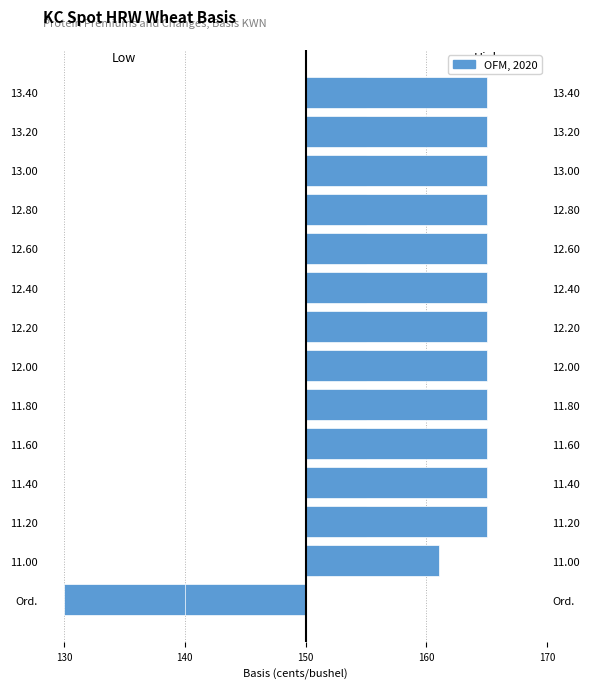

How many values in the Basis Low series are below 5?

2